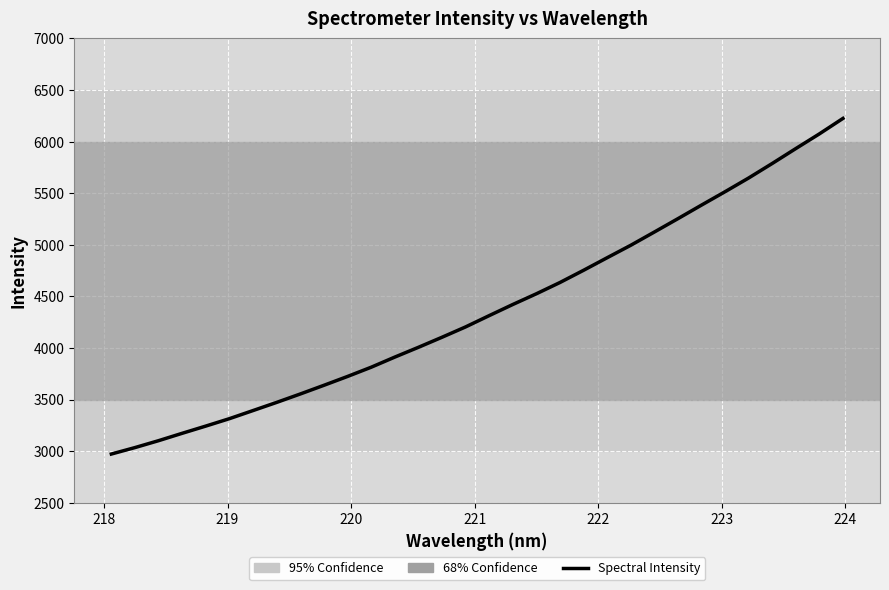

What is the difference between the maximum and minimum values?

3253.4